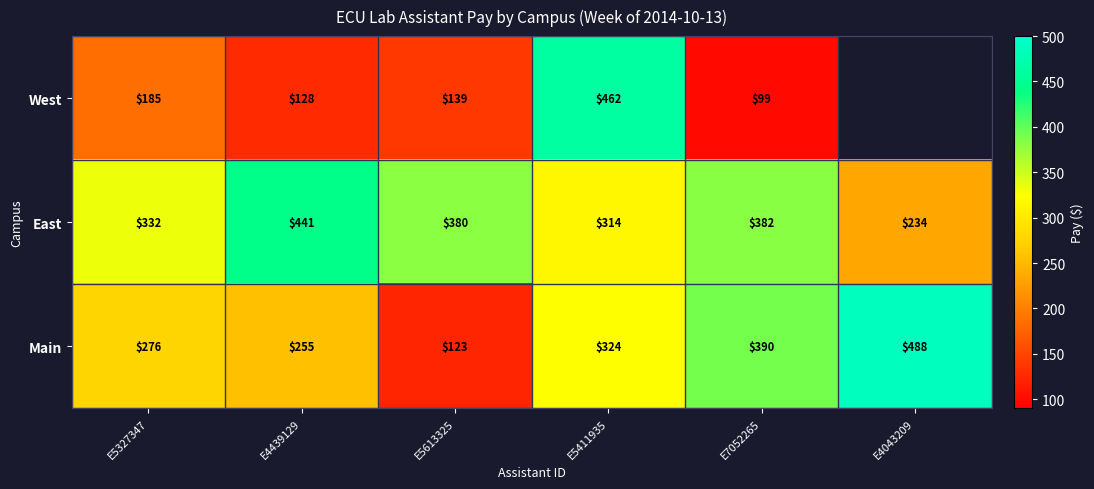

What is the difference between the Main values at E5327347 and E4439129?

21